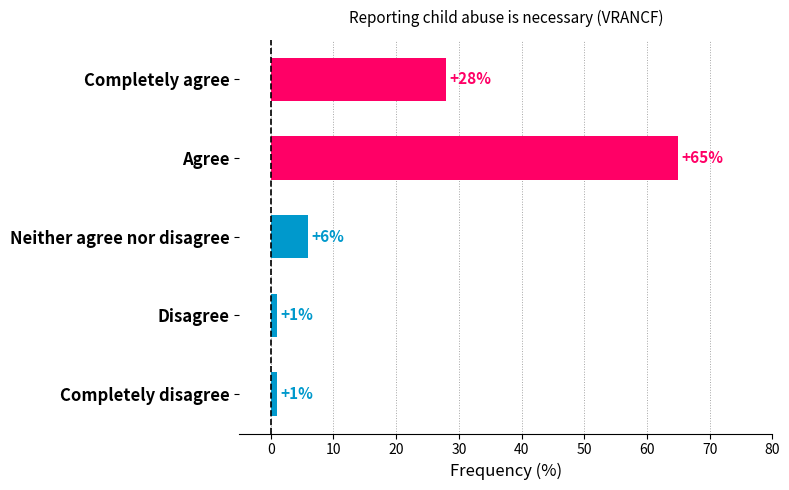

Are the bars horizontal?

Yes